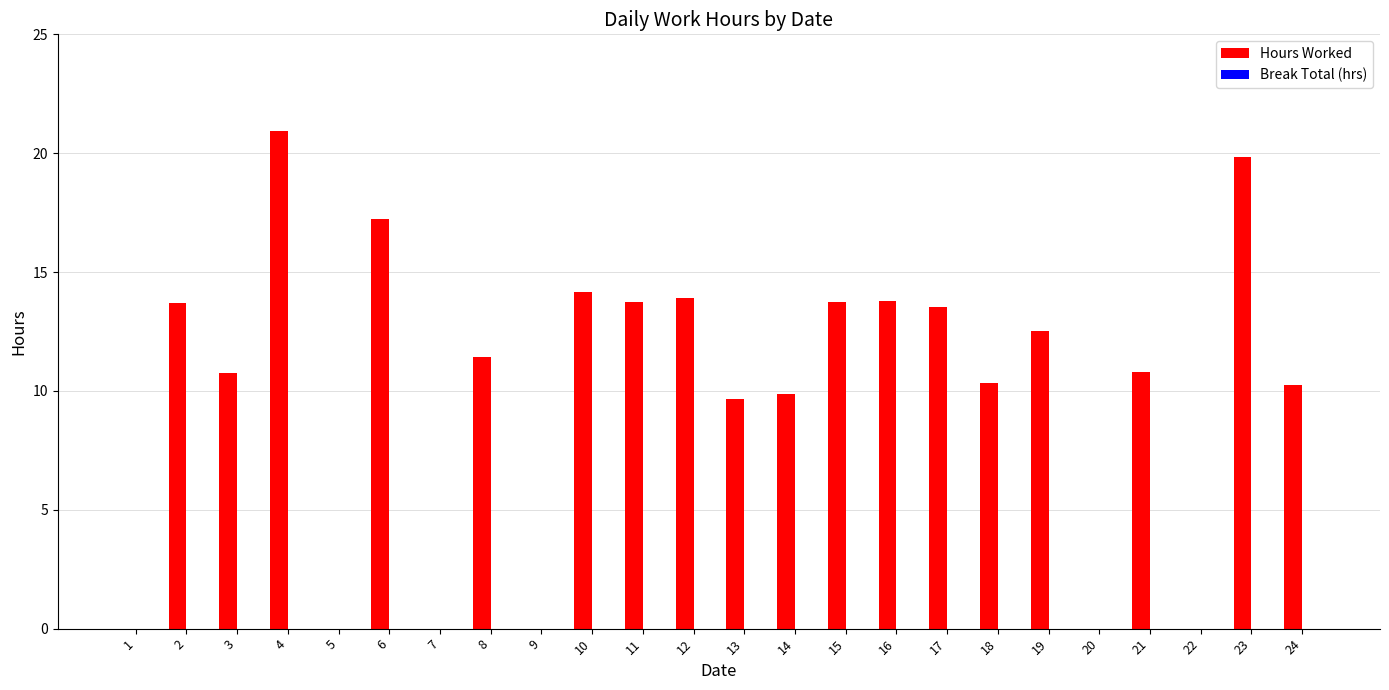

What is the sum of the values at 12 and 4?

34.8